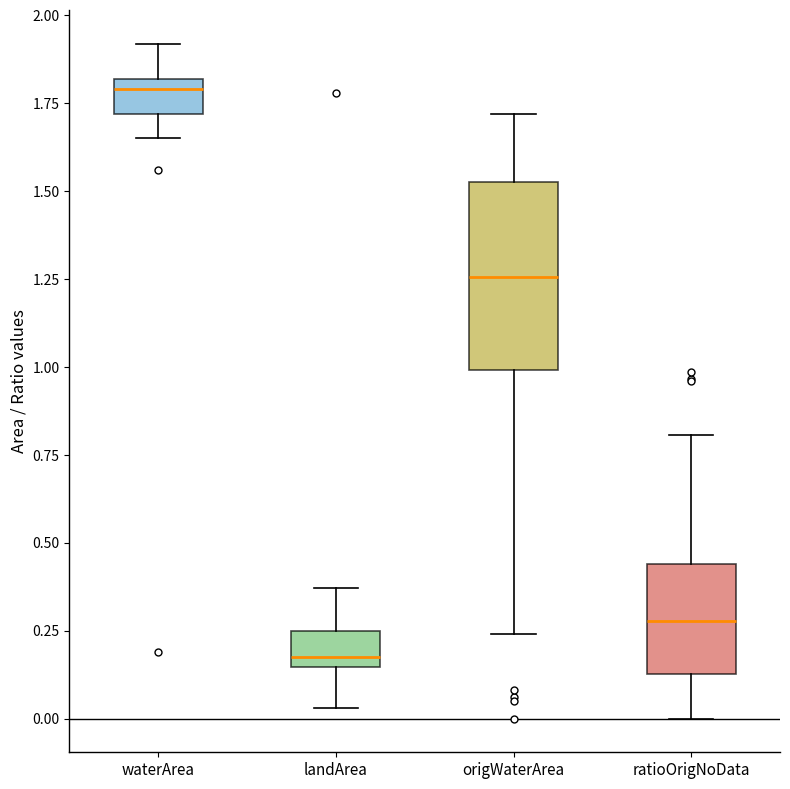

Reading left to right, read every box against the y-axis: the position of its median line, the range the box covers, and the ends of its whiskers. The values are not printed on the chart, so give them approximately, as read against the axis.

waterArea: median 1.80 (just below the box's upper edge), box 1.70 to 1.80, whiskers 1.65 to 1.90
landArea: median 0.20, box 0.15 to 0.25, whiskers 0.05 to 0.35
origWaterArea: median 1.25, box 1.00 to 1.55, whiskers 0.25 to 1.70
ratioOrigNoData: median 0.30, box 0.15 to 0.45, whiskers 0.00 to 0.80